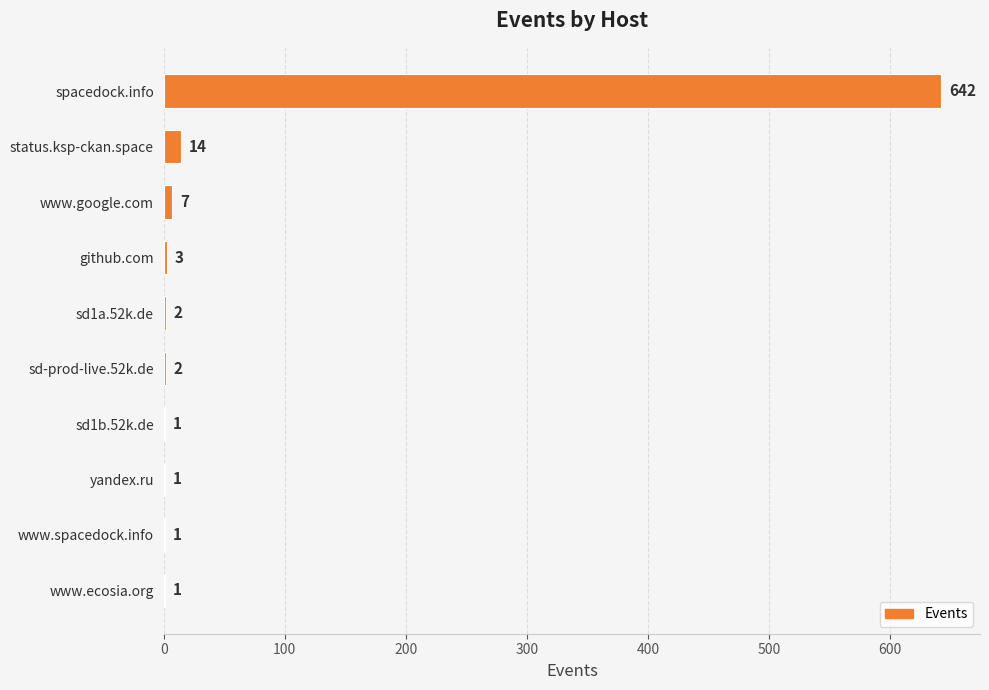

What is the greatest value displayed?

642